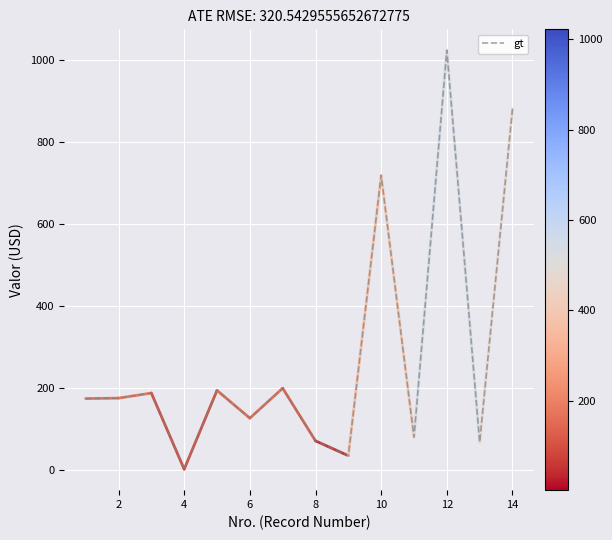

What is the greatest value displayed?

1022.5